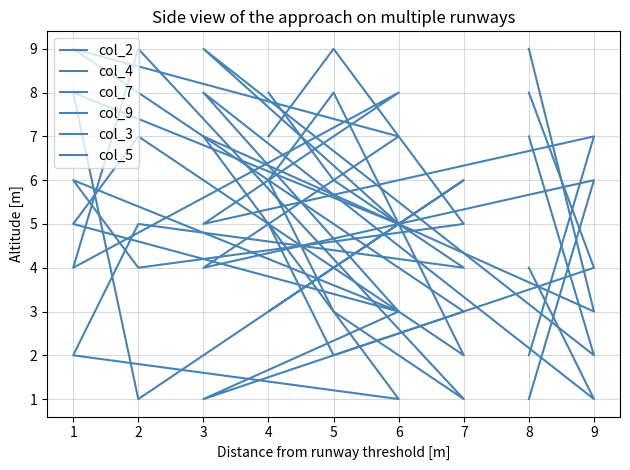

The value of col_9 at 1 is 2. True or false?

True